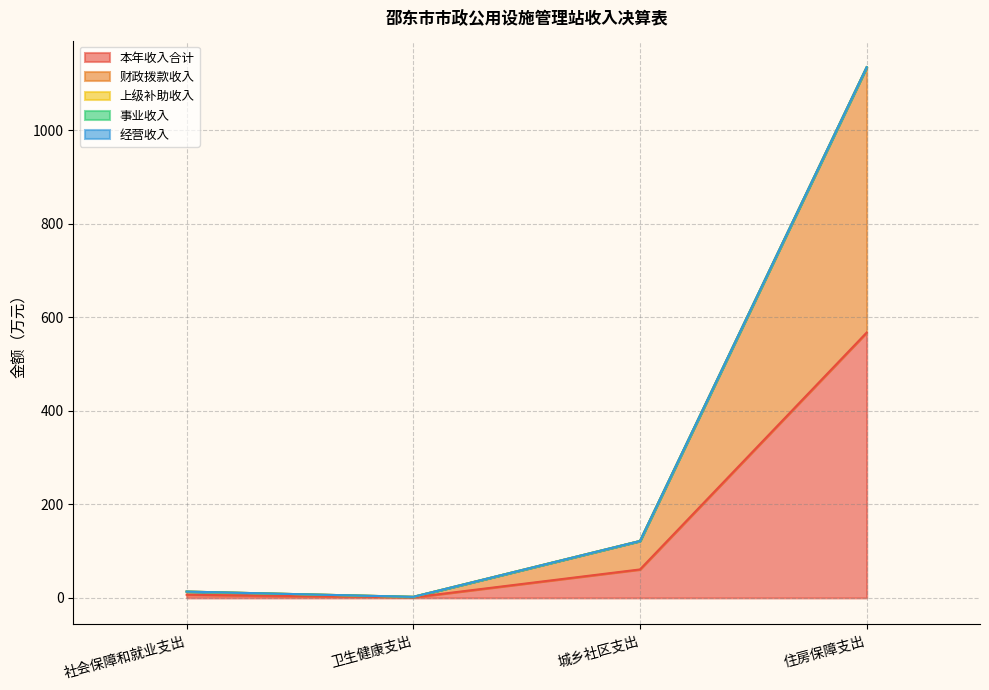

What value does the 本年收入合计 series have at 住房保障支出?

567.3